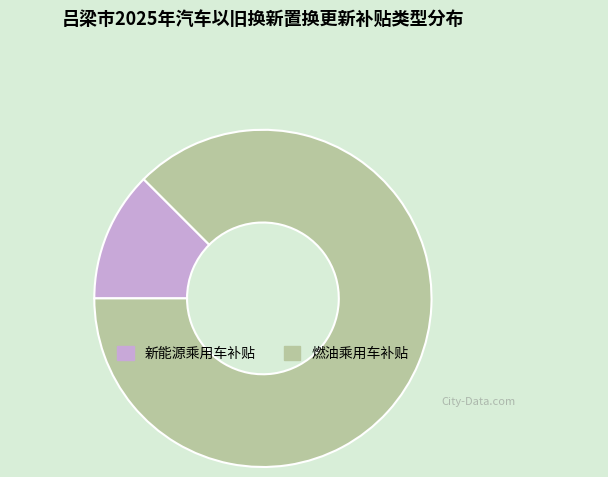

Is it true that 新能源乘用车补贴 is 44% of the pie?

False